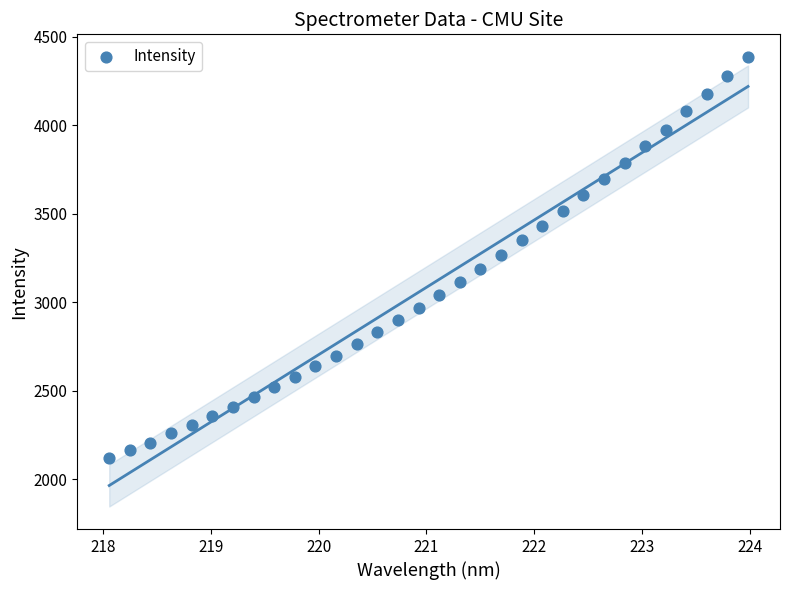

What is the range of X values (max minus min)?

5.9